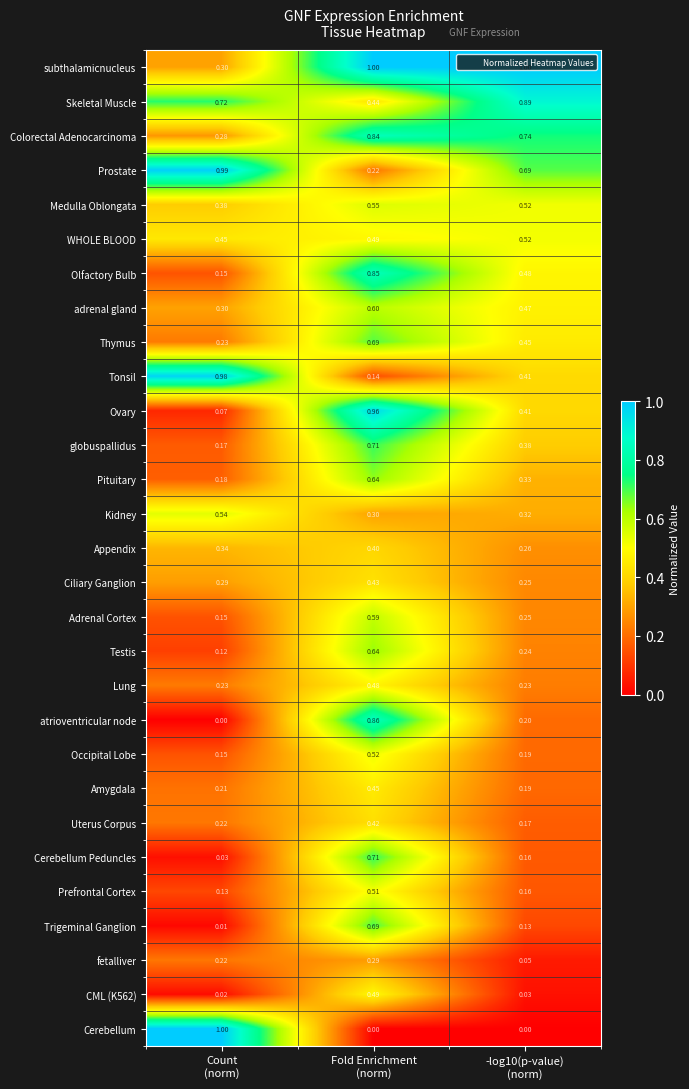

Which series has the widest spread of values?

Cerebellum